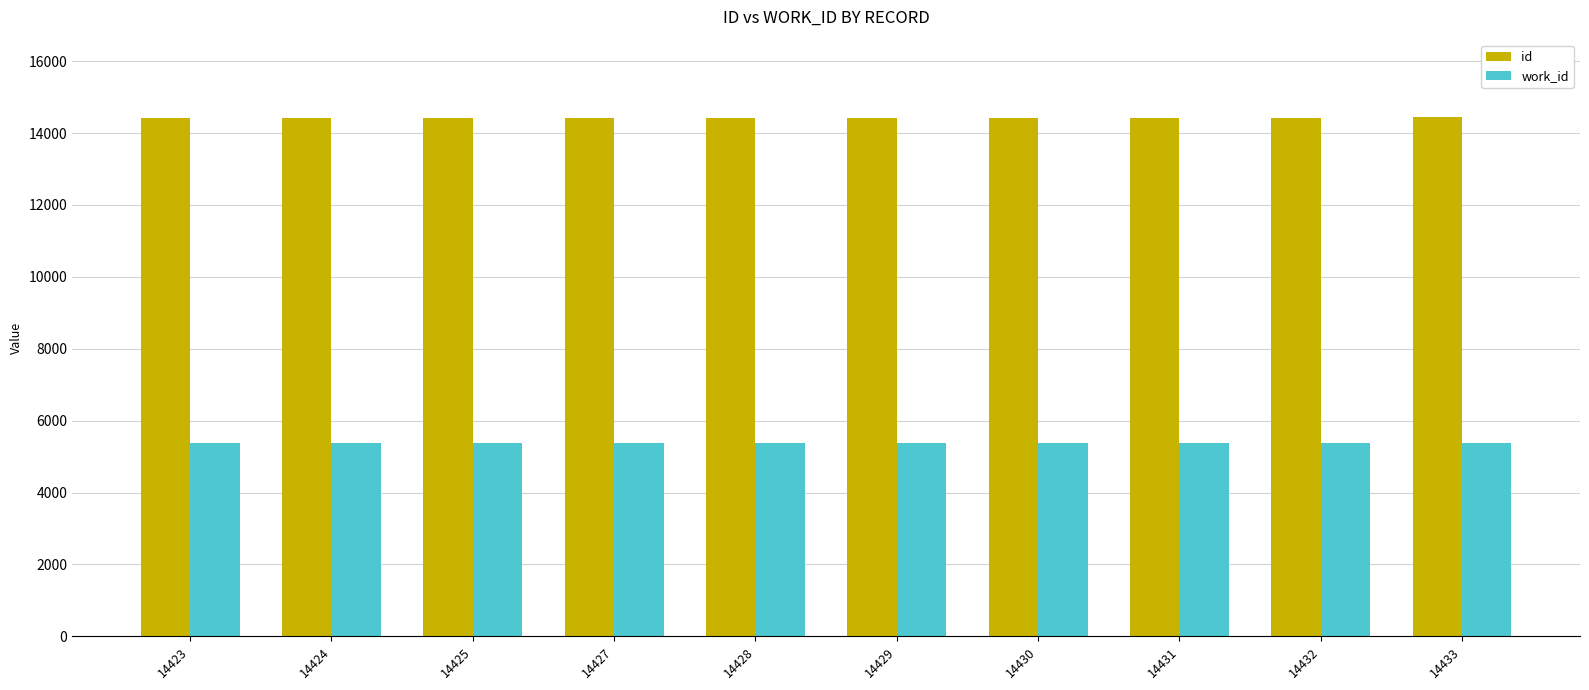

The value of work_id at 14432 is 3253. True or false?

False